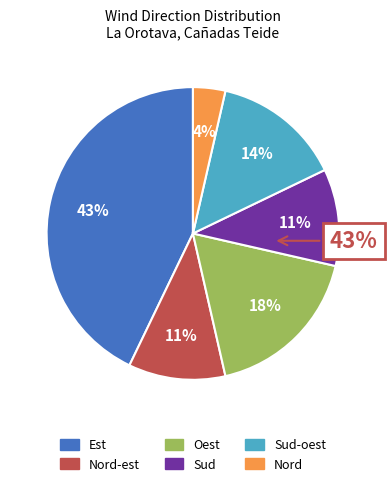

Which category has the biggest portion of the pie?

Est